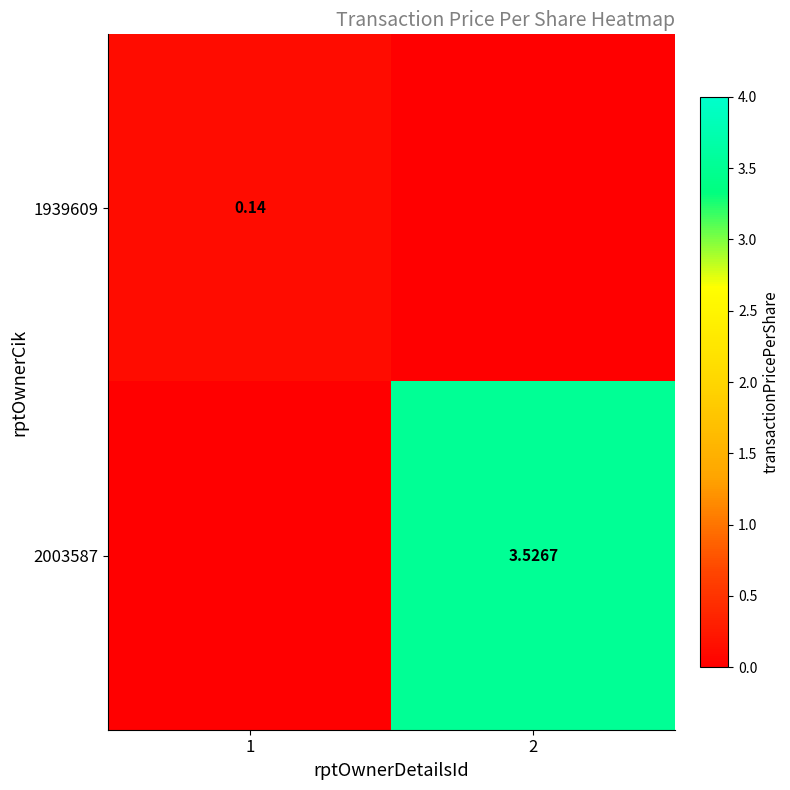

Is it true that 2003587 equals 3.5 at 2?

True